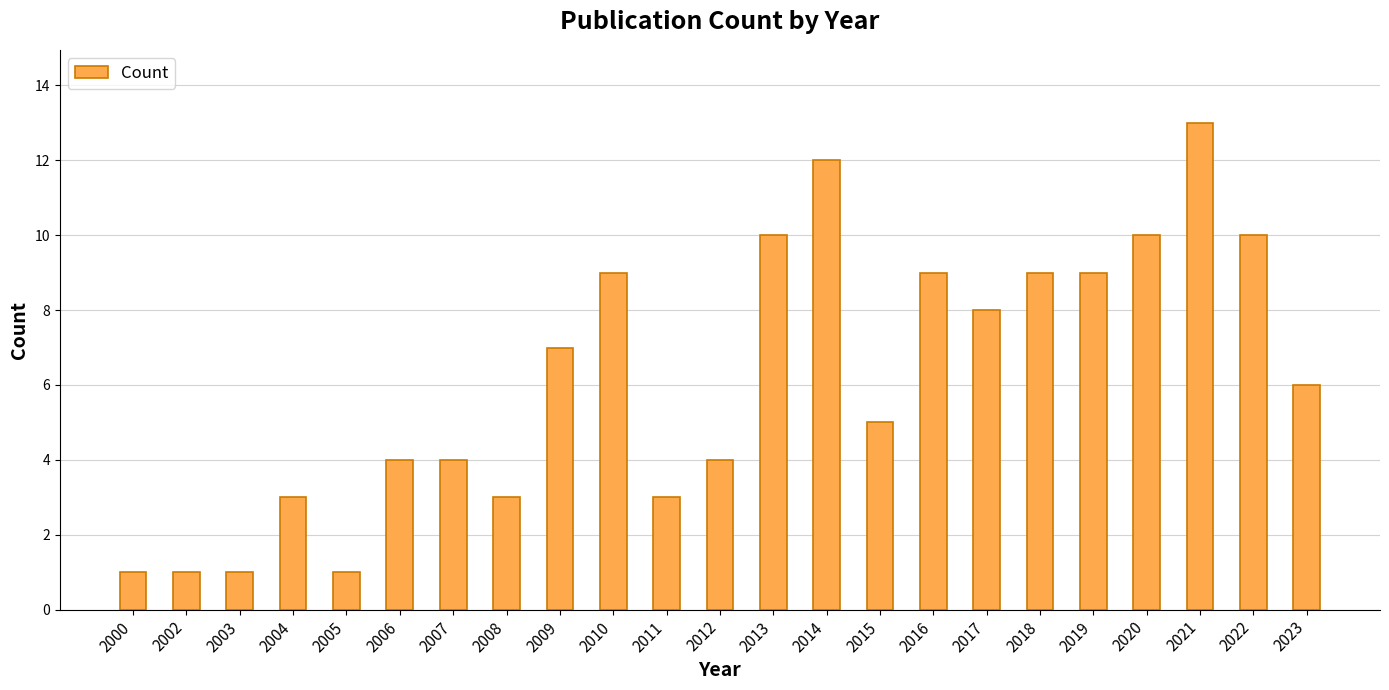

The value at 2005 is 1. True or false?

True